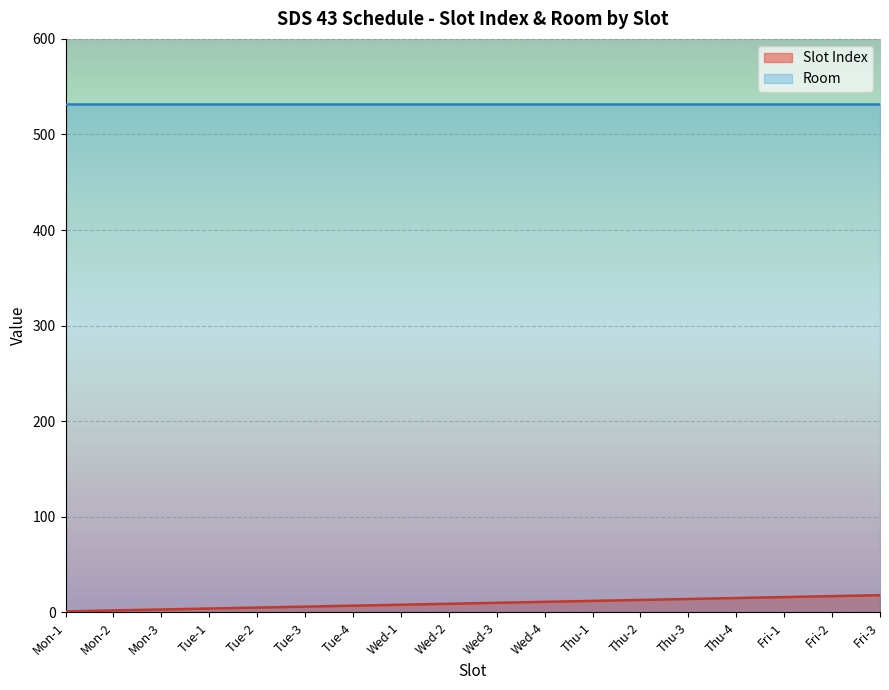

The chart shows a value of 16 at Thu-1. True or false?

False